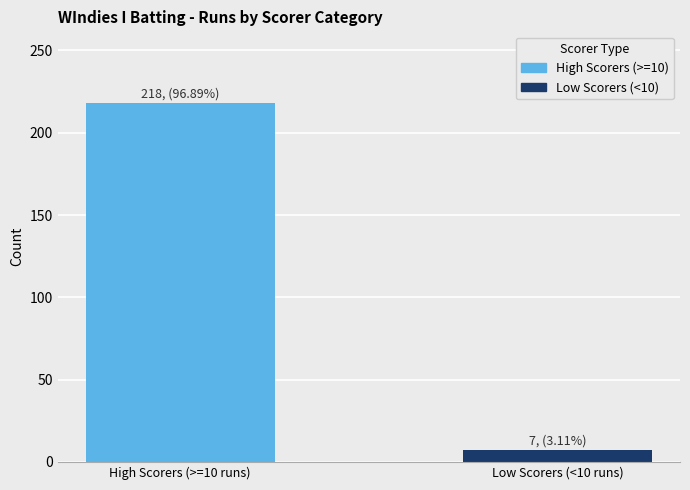

What is the minimum value shown in the chart?

7